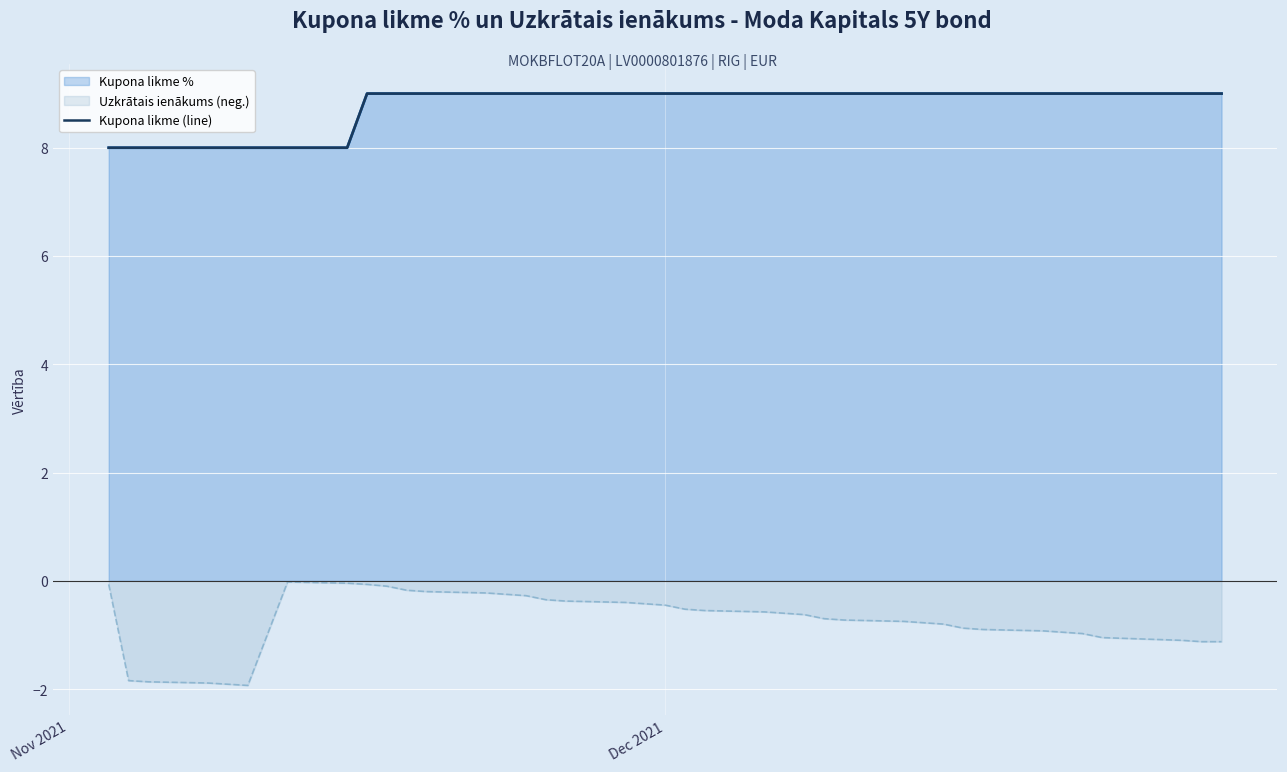

How many lines are shown in the chart?

1